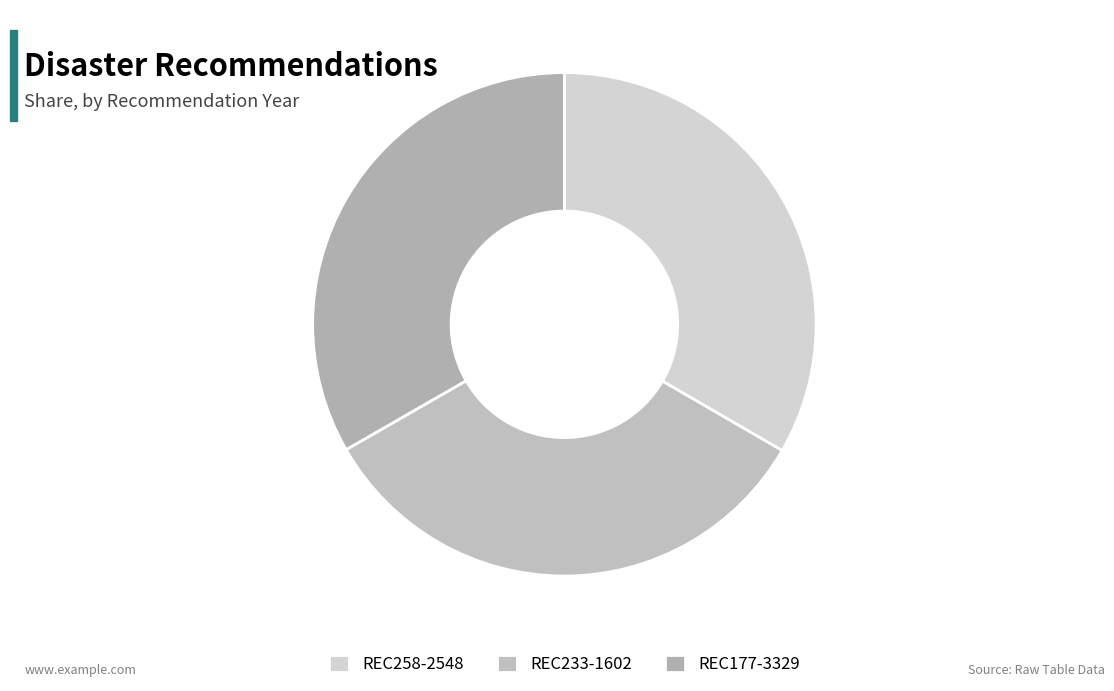

Rank the categories by value from highest to lowest.

REC258-2548, REC233-1602, REC177-3329